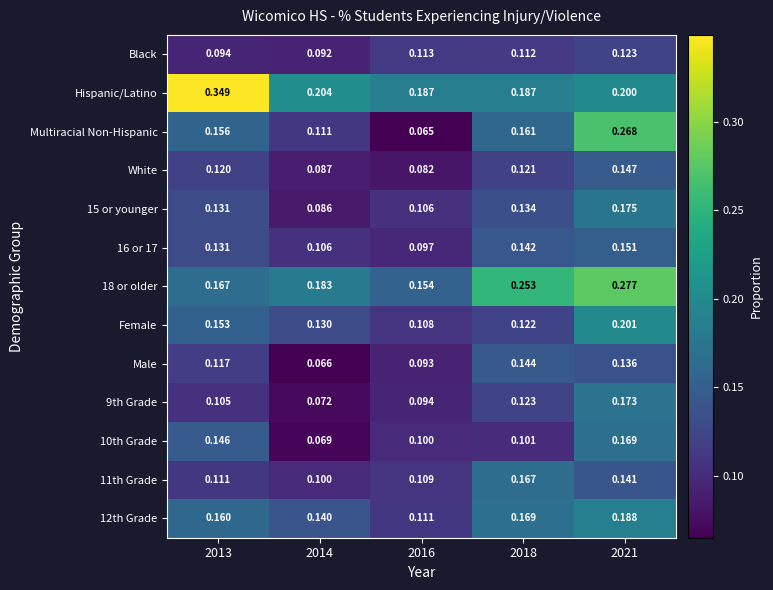

Which series has the largest total across all categories?

Hispanic/Latino